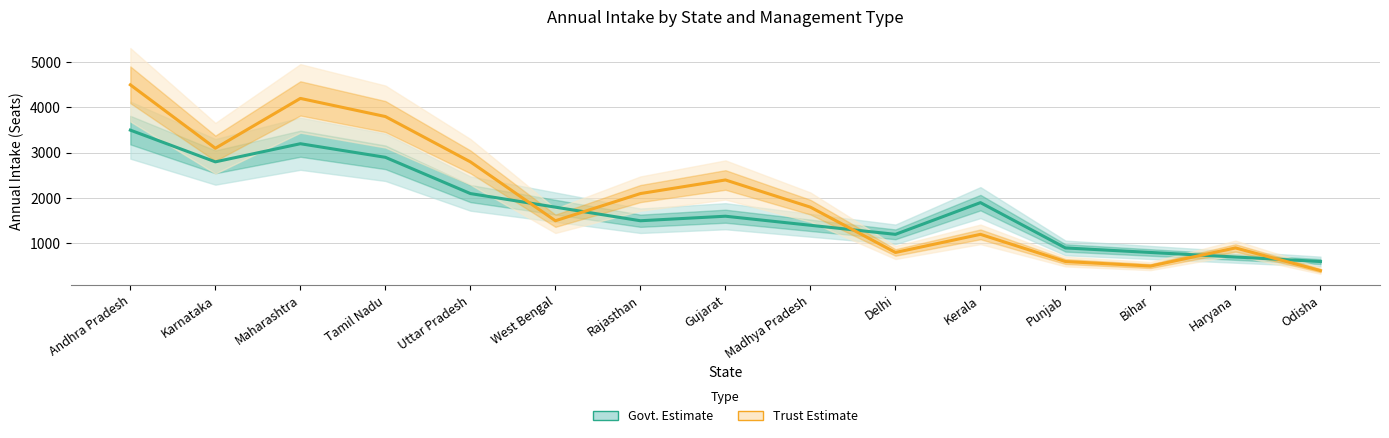

Which series has the largest total across all categories?

Trust Estimate